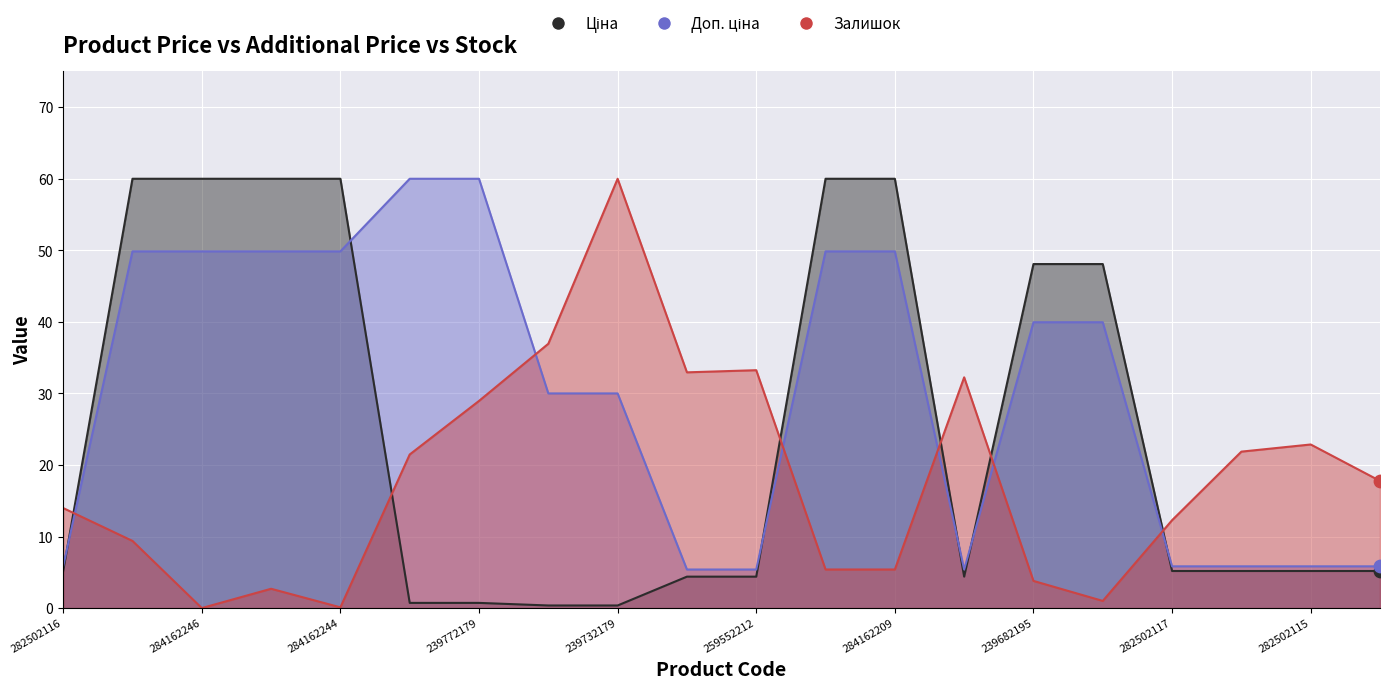

Which series contains the highest Y value?

Ціна